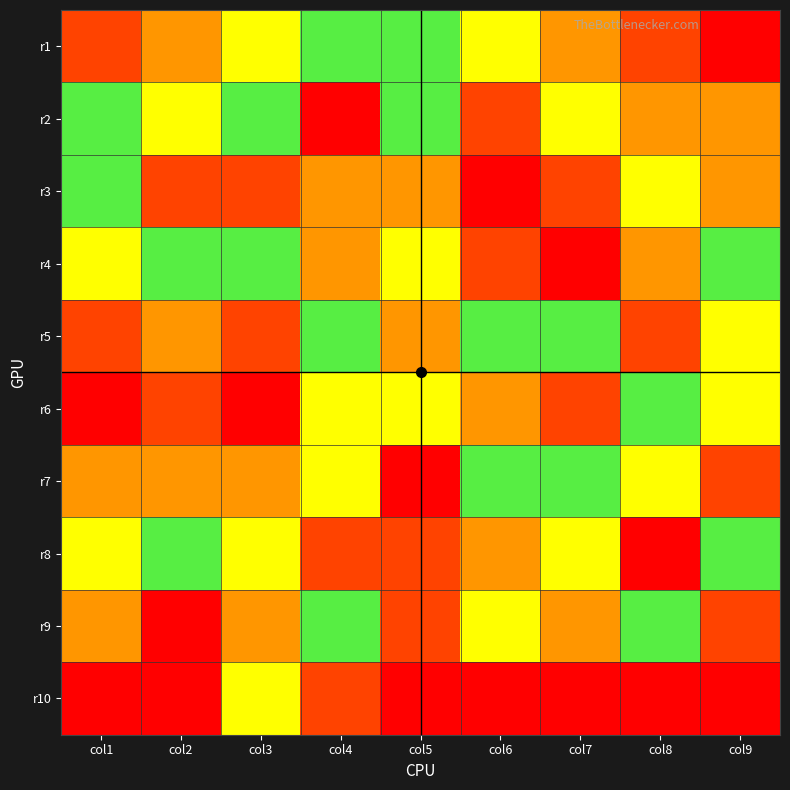

Which category has the lowest value across all series?

col1